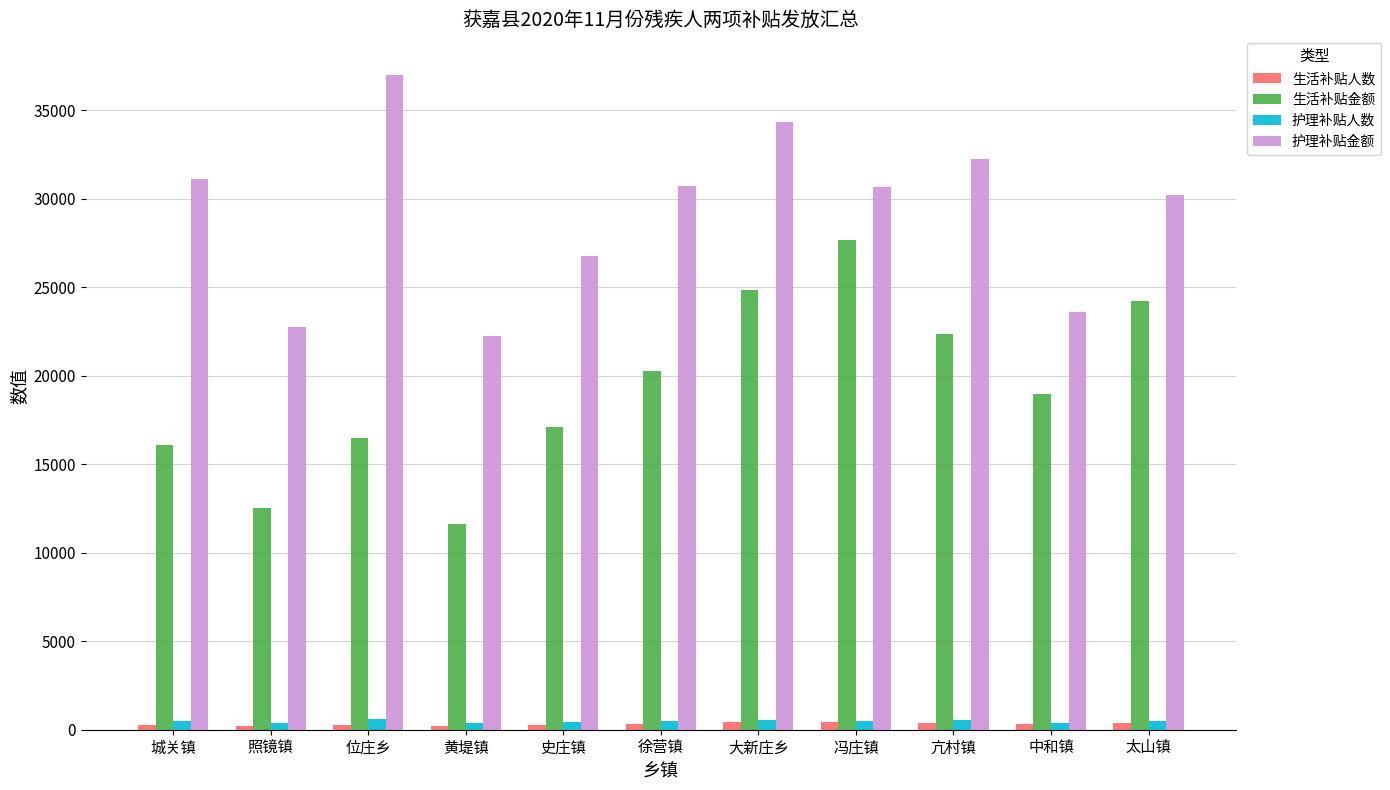

Which series has the largest total across all categories?

护理补贴金额